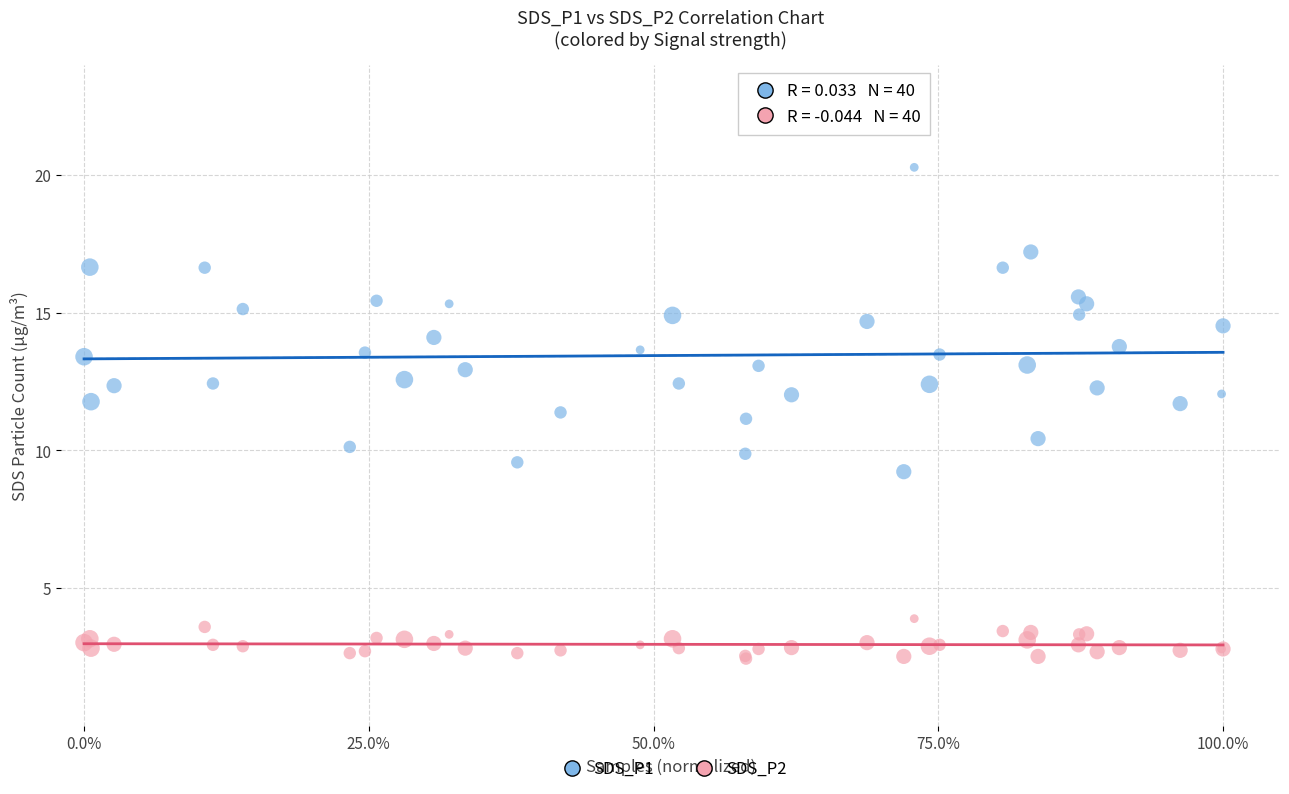

Which series reaches the minimum Y coordinate?

SDS_P2